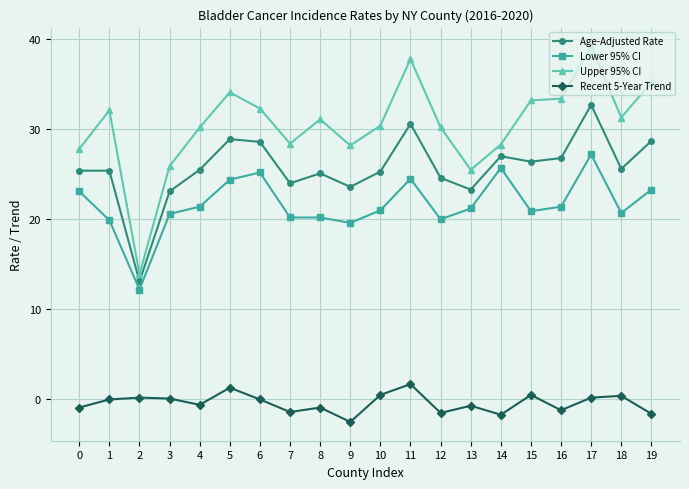

Which series has the largest total across all categories?

Upper 95% CI